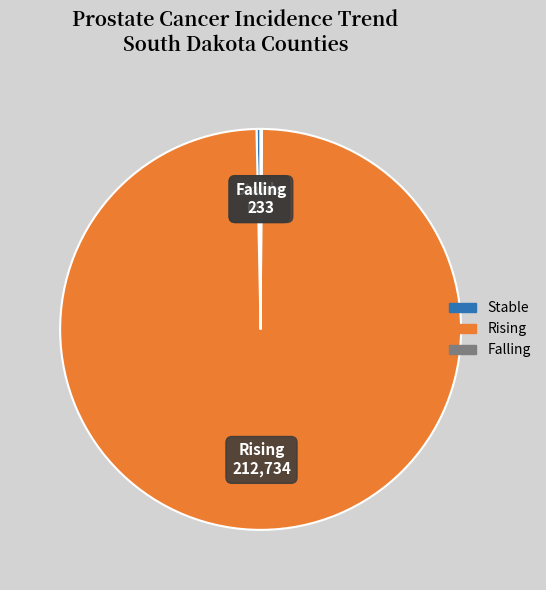

True or false: Rising accounts for 94% of the total.

False